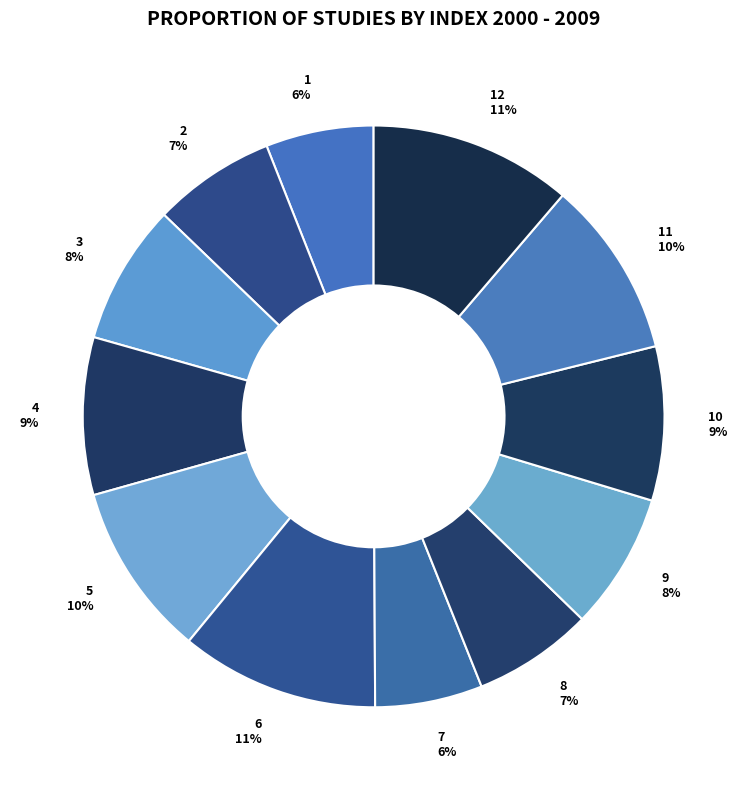

Which has a higher value, 1 or 6?

6